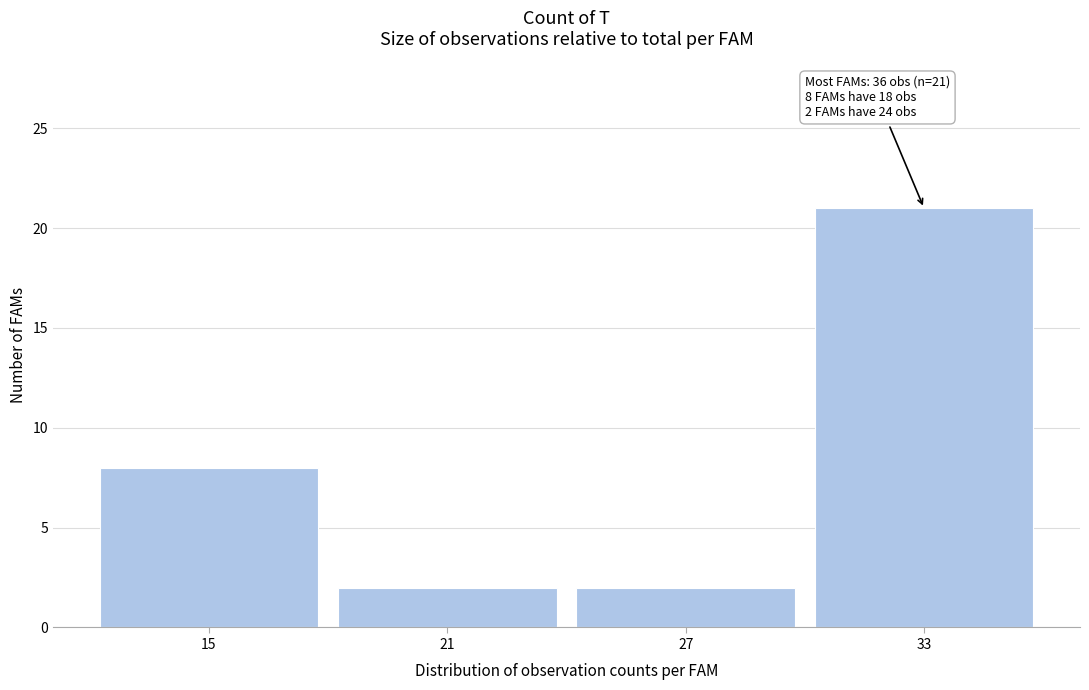

Reading left to right, list all the values displayed in this chart.

15=8	21=2	27=2	33=21